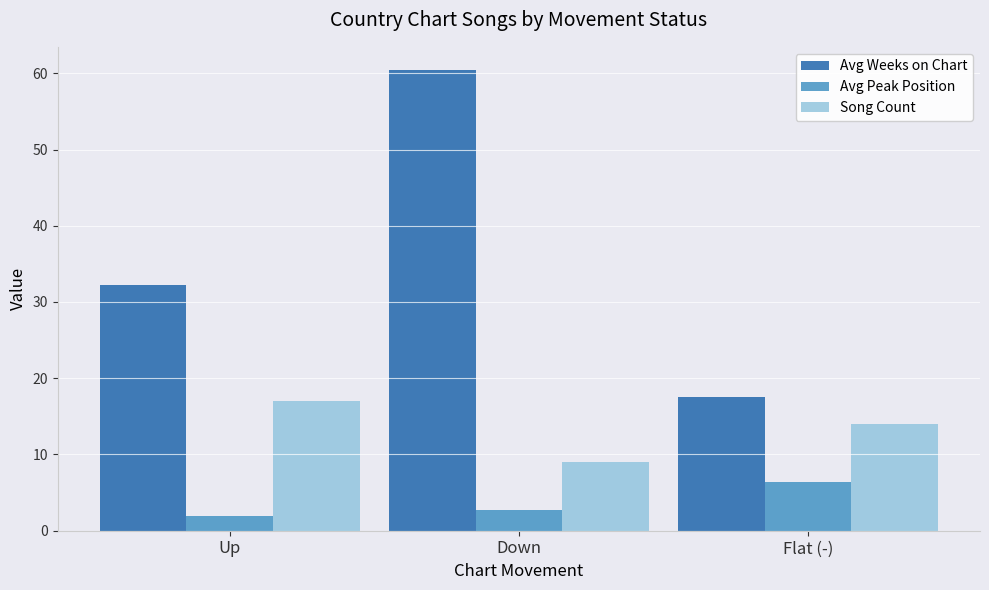

Reading left to right, transcribe all the data shown in this chart.

Avg Weeks on Chart: 32.3	60.4	17.5
Avg Peak Position: 1.9	2.8	6.4
Song Count: 17.0	9.0	14.0